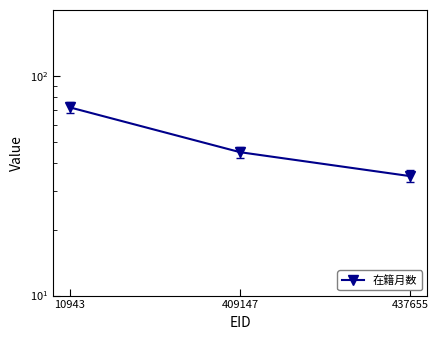

How many values exceed 45?

1